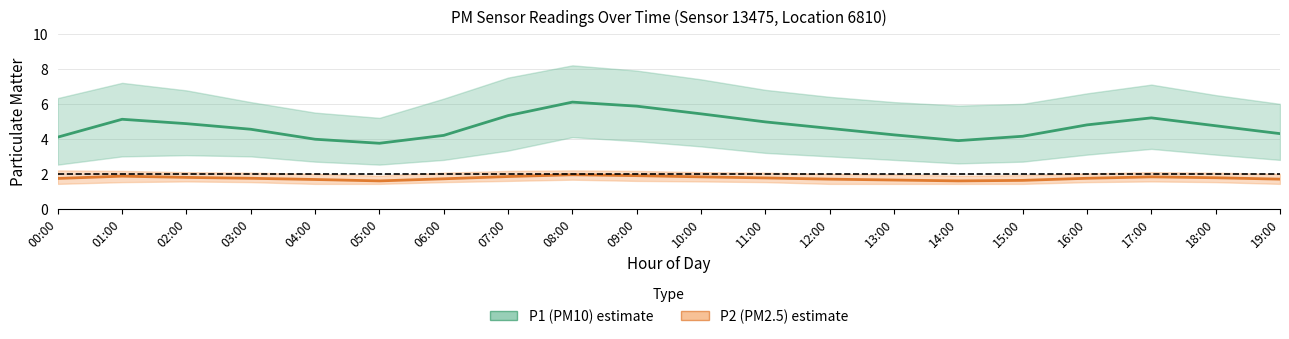

What is the spread (max minus min) of values at 05:00?

2.1